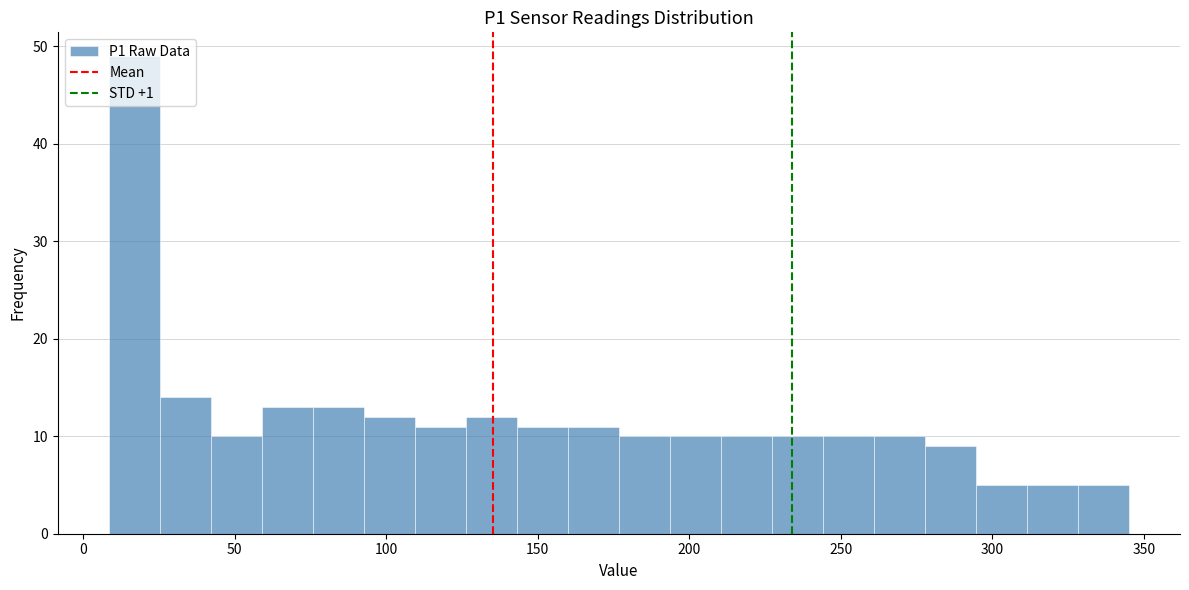

Read against the x-axis, roughly where is the centre of the tallest bar?

15